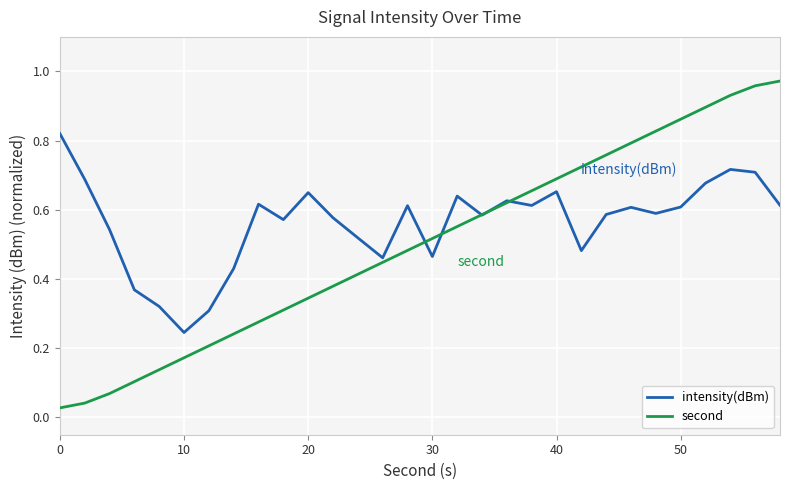

Rank the series by their maximum value, from highest to lowest.

second, intensity(dBm)